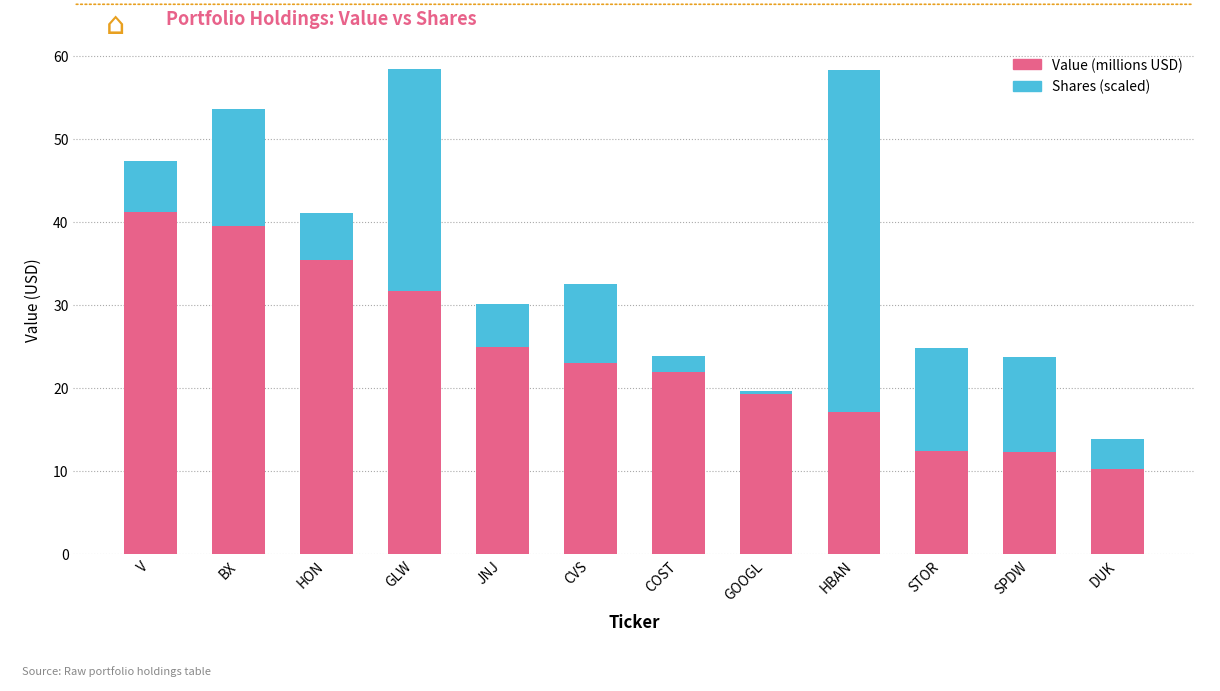

What is the total value across all series at COST?

23.8